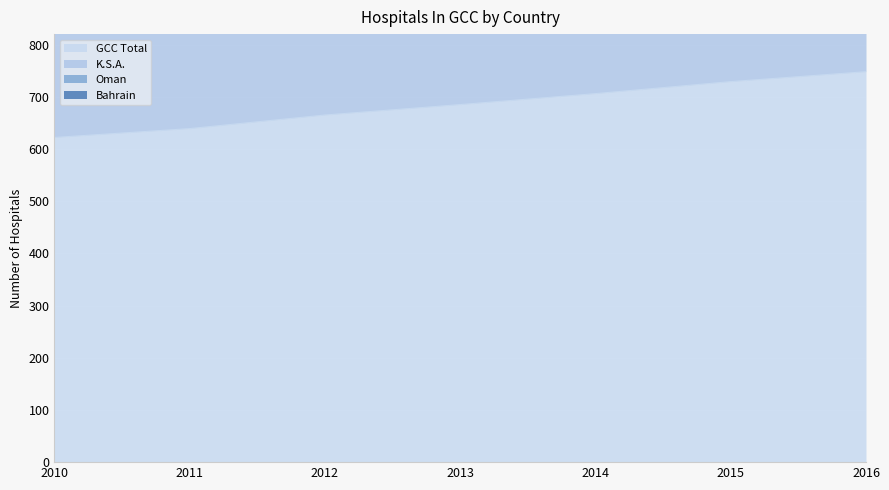

True or false: GCC Total has a value of 457 at 2013.

False